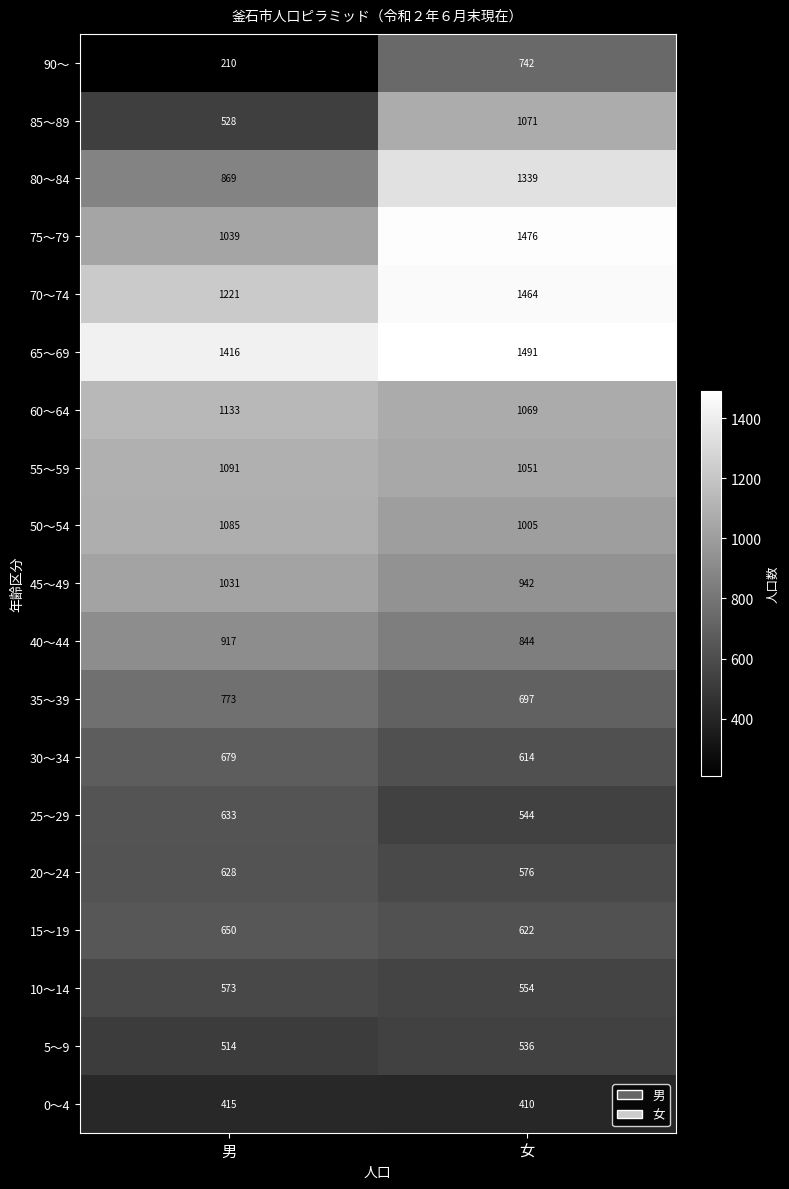

Rank the series by their maximum value, from lowest to highest.

0～4, 5～9, 10～14, 20～24, 25～29, 15～19, 30～34, 90～, 35～39, 40～44, 45～49, 85～89, 50～54, 55～59, 60～64, 80～84, 70～74, 75～79, 65～69